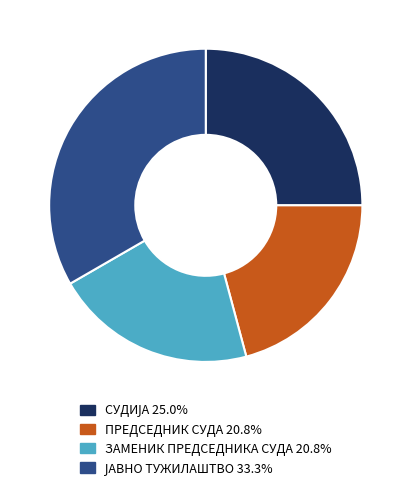

Does ПРЕДСЕДНИК СУДА 20.8% account for over 50% of the chart?

No